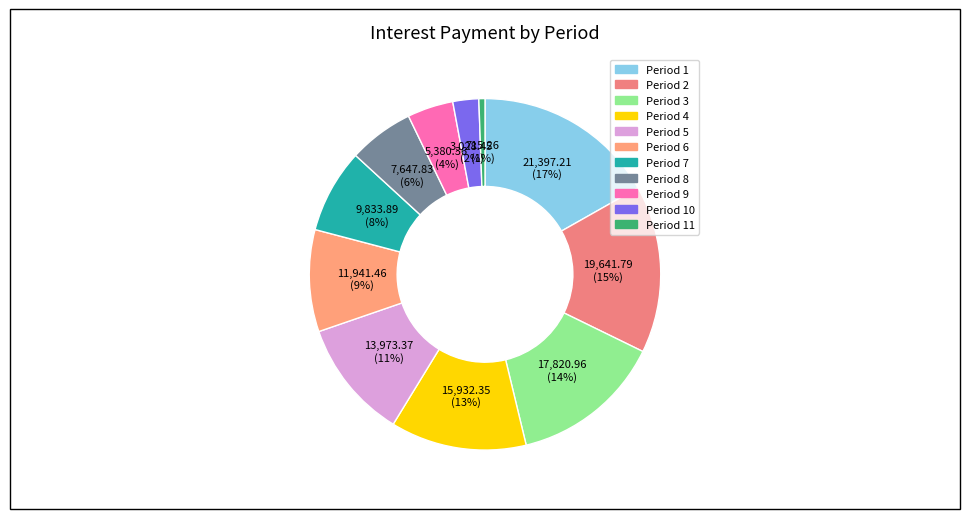

How many slices are in this pie chart?

11